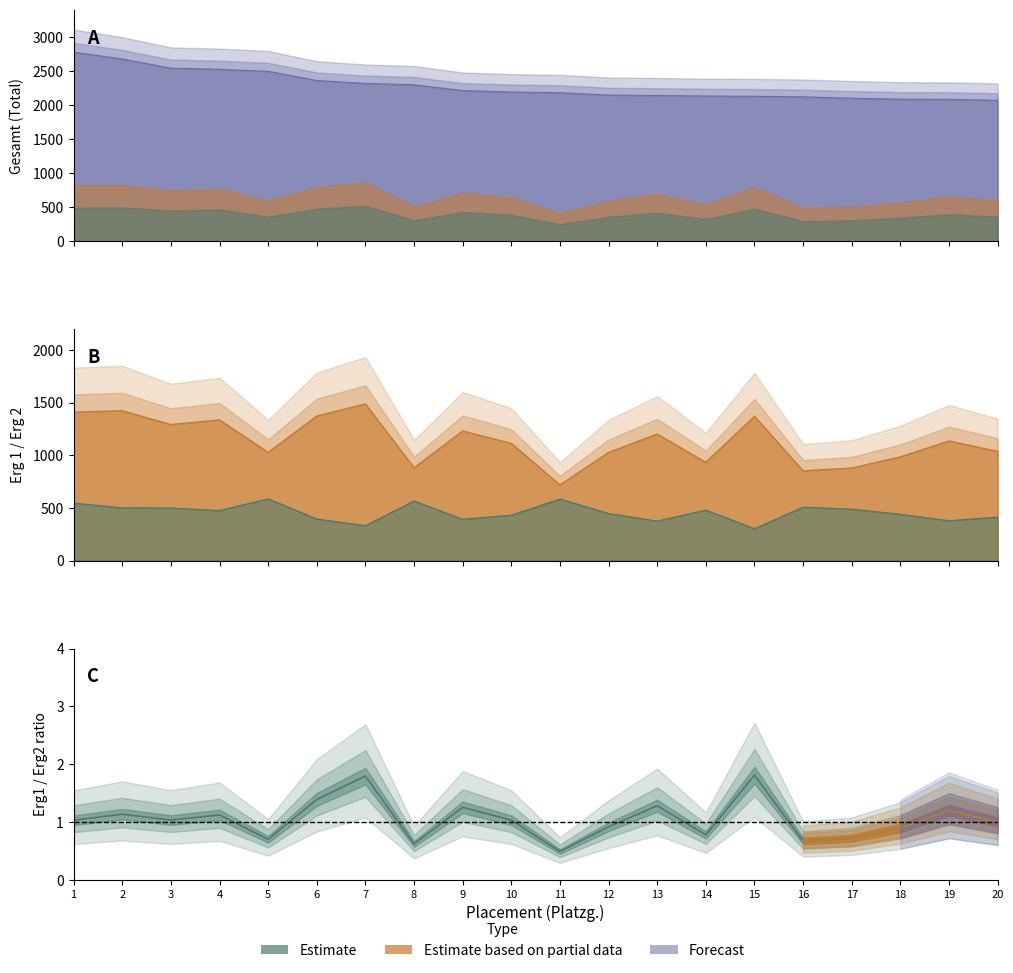

At which label is Erg 2 closest to 445?

12